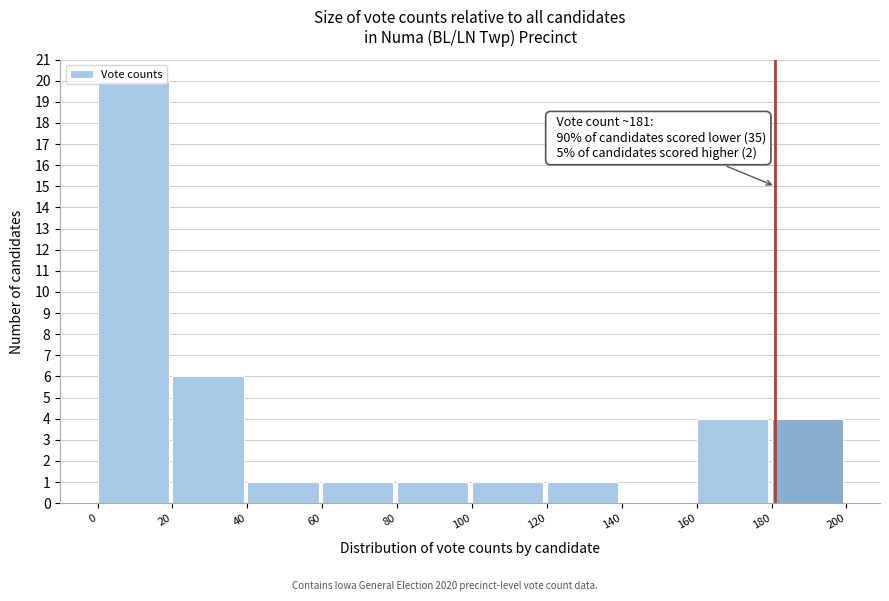

Which range on the x-axis has the tallest bar?

0 to 20